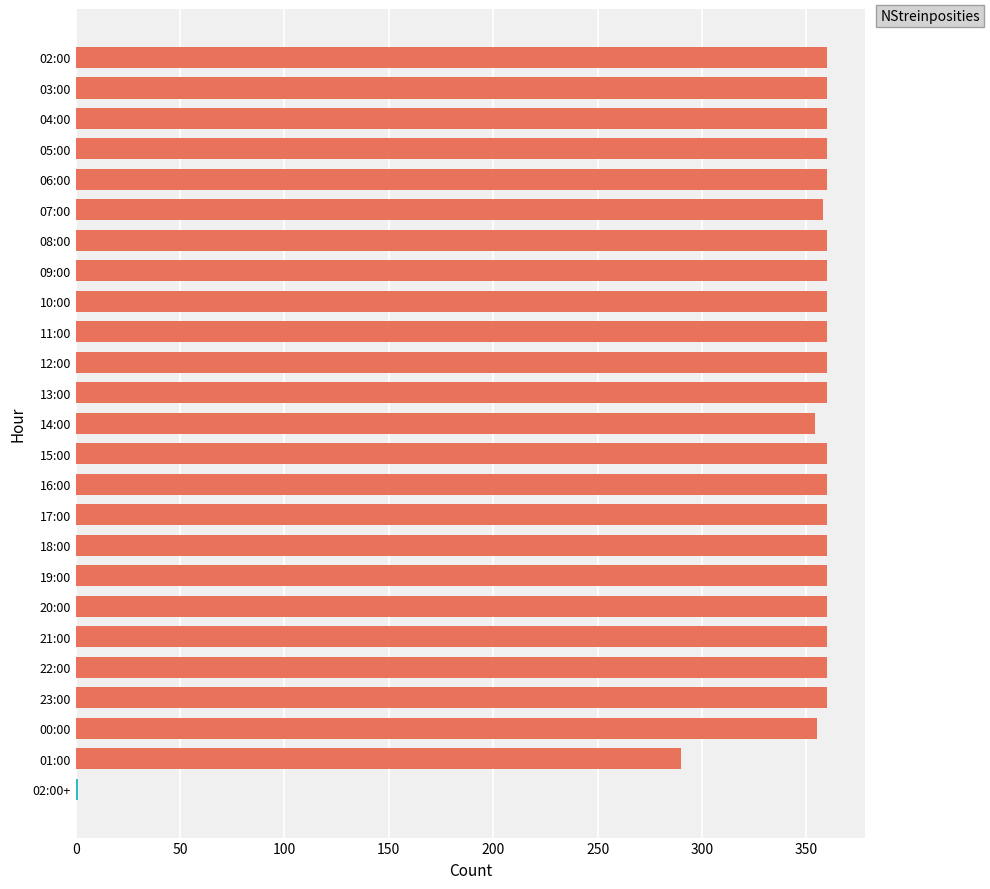

Approximately how many times larger is the value at 09:00 compared to 22:00?

1.0